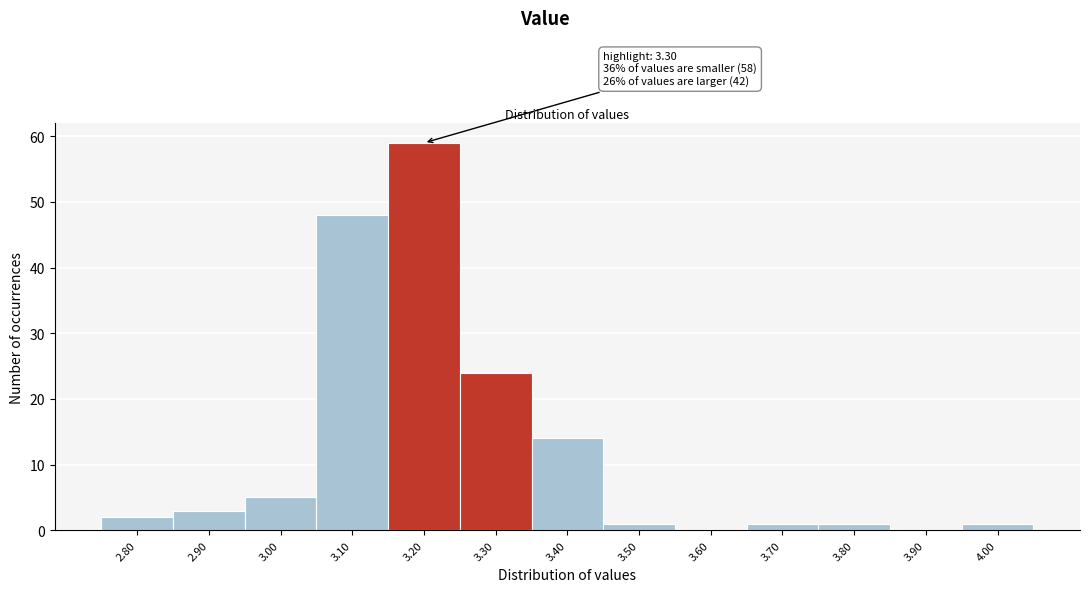

Reading left to right, what are all the values shown in this chart?

2.80=2	2.90=3	3.00=5	3.10=48	3.20=59	3.30=24	3.40=14	3.50=1	3.60=0	3.70=1	3.80=1	3.90=0	4.00=1